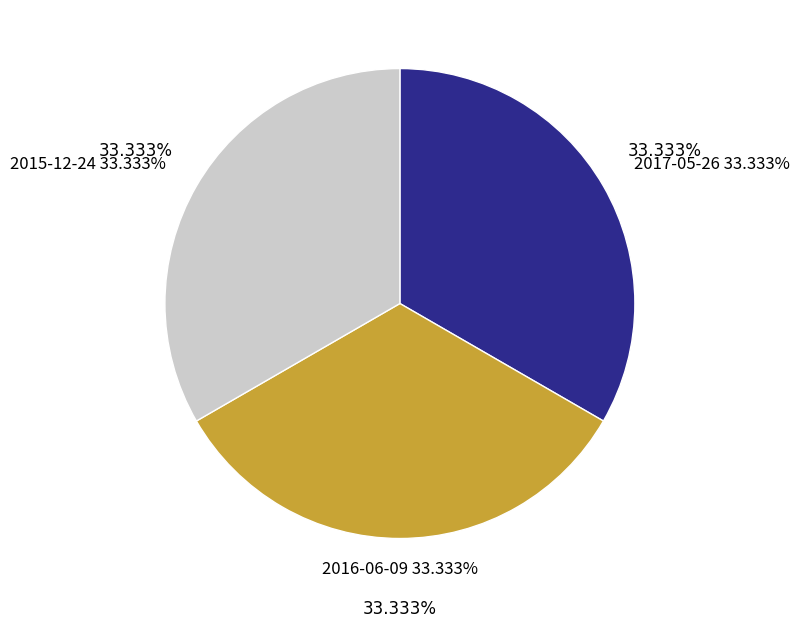

Does 2016-06-09 account for over 50% of the chart?

No